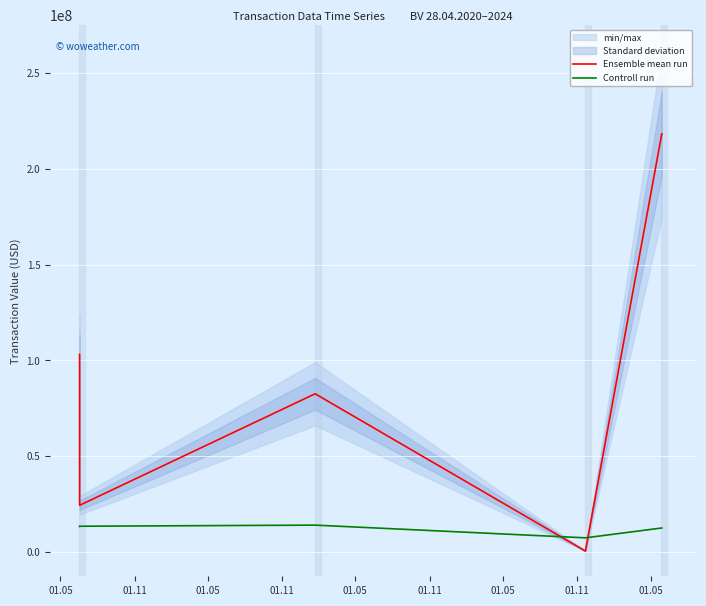

How many intersections are there between Ensemble mean run and Controll run?

2